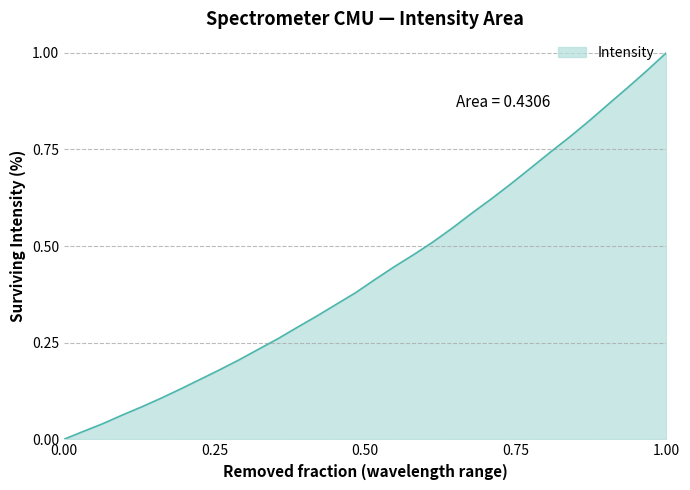

Which category has the highest value across all series?

1.00